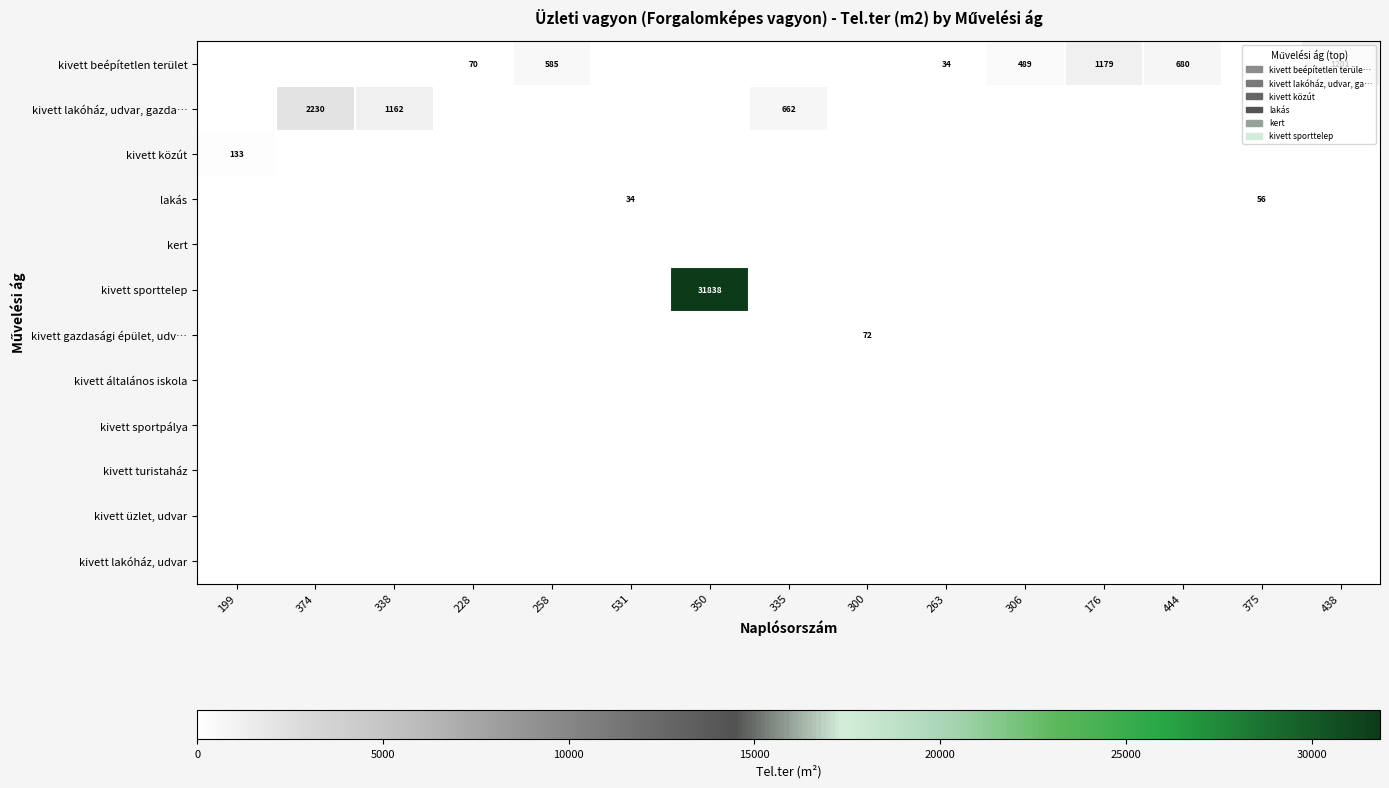

The row_0 series shows 862 at 258. True or false?

False